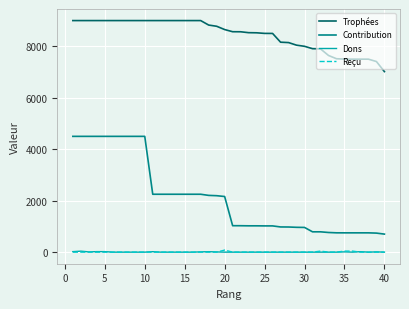

Which series has the largest total across all categories?

Trophées